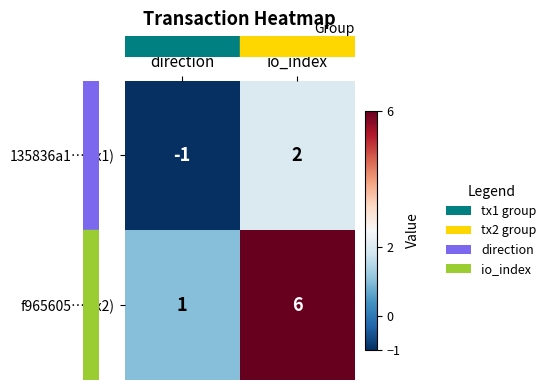

Where is f965605…(tx2) nearest to the value 3?

direction